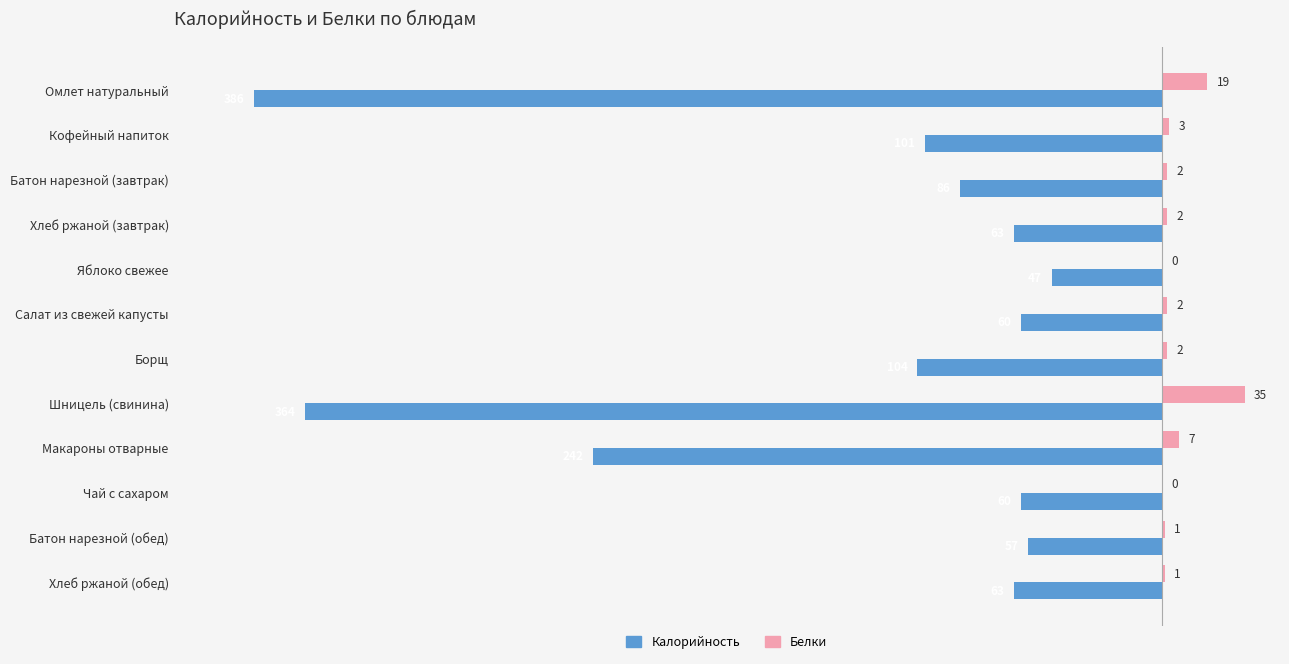

Between Омлет натуральный and Кофейный напиток, which series saw the biggest shift?

Калорийность